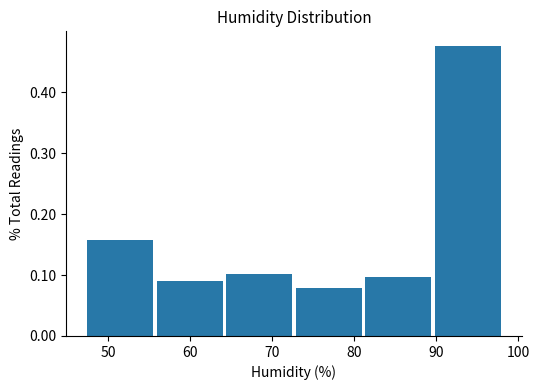

Reading left to right, list every bar in this chart as the range it spans on the x-axis followed by its height. Neither the bar edges nor the heights are printed on the chart, so give them approximately, as read against the axes.

47 to 56: 0.16
56 to 64: 0.09
64 to 73: 0.10
73 to 81: 0.08
81 to 90: 0.10
90 to 98: 0.48